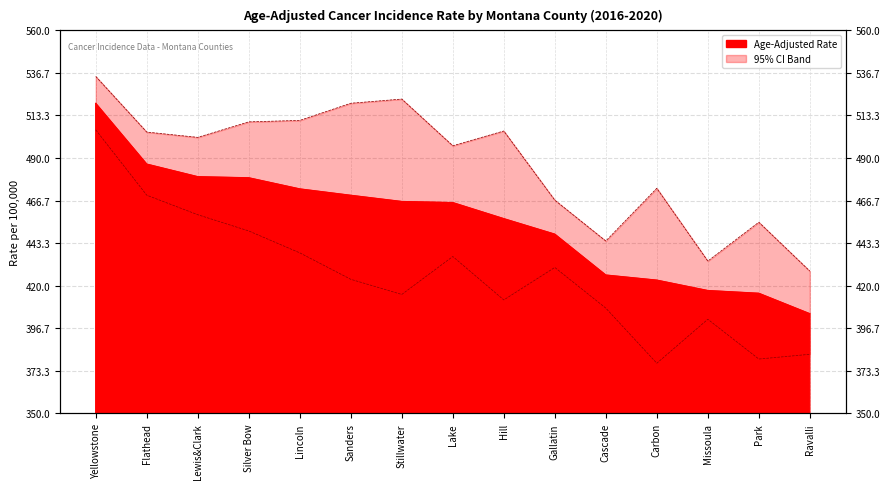

Between Lake and Missoula, which is larger?

Lake